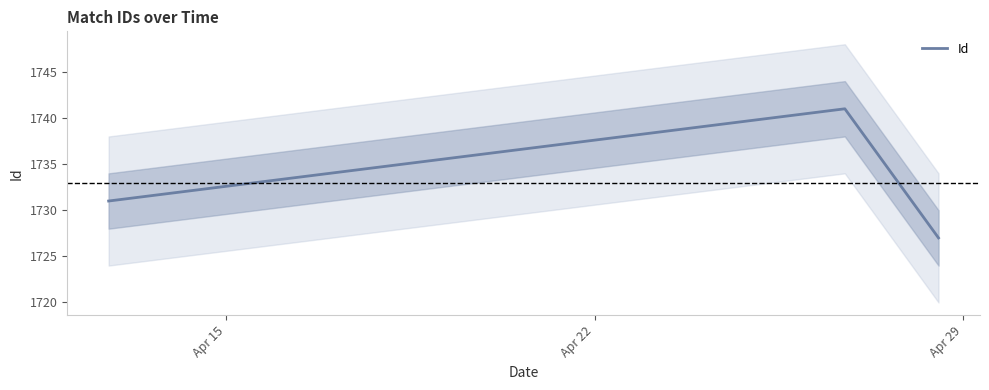

What is the highest value of the Id series?

1741